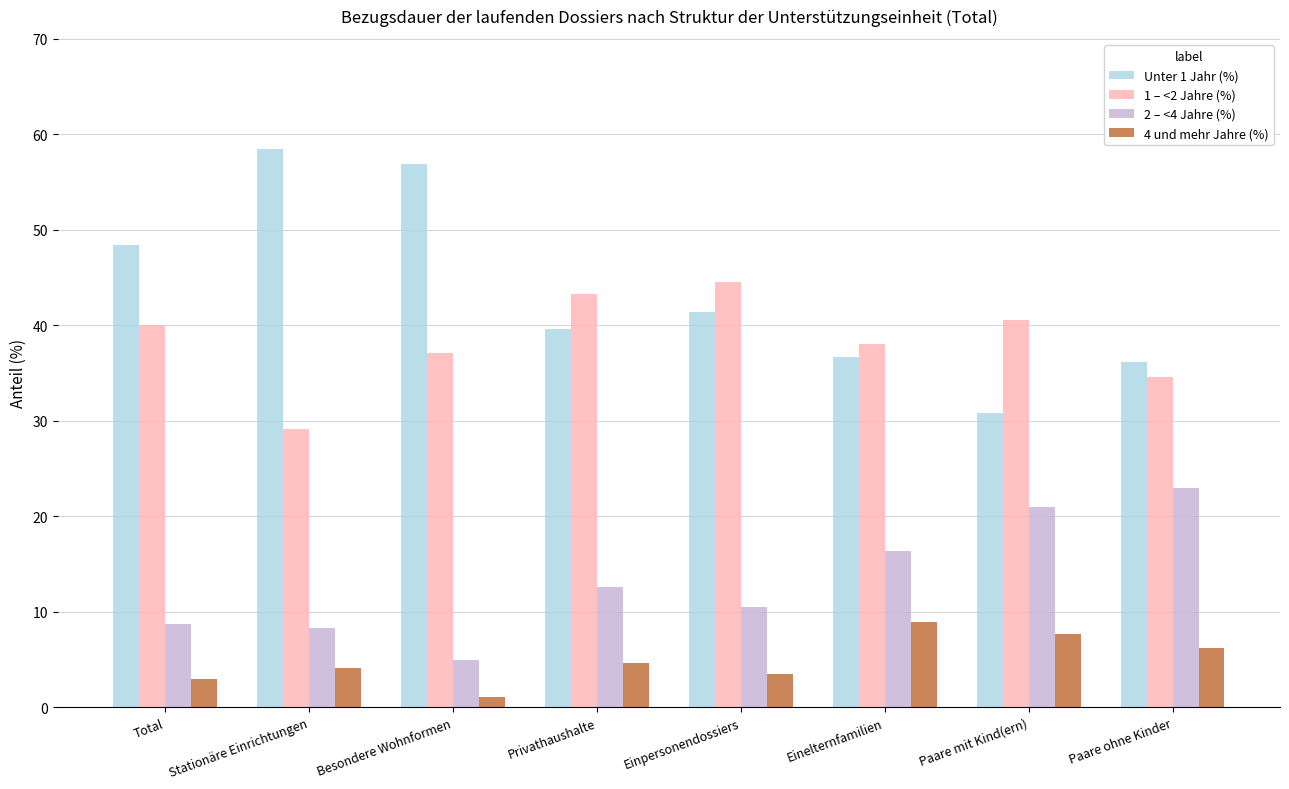

Which series has the largest total across all categories?

Unter 1 Jahr (%)